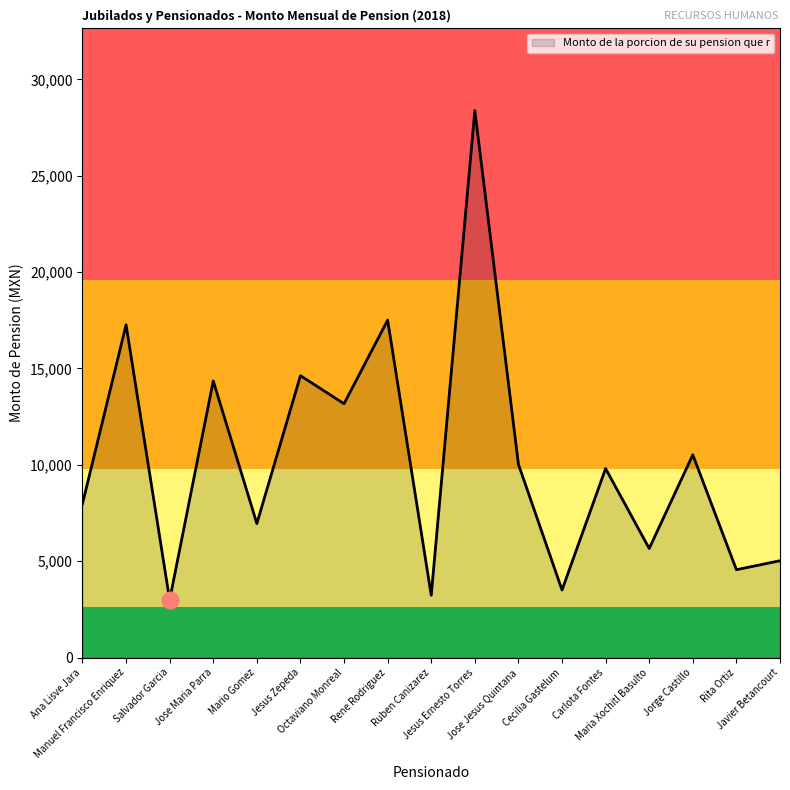

What is the greatest value displayed?

28382.3